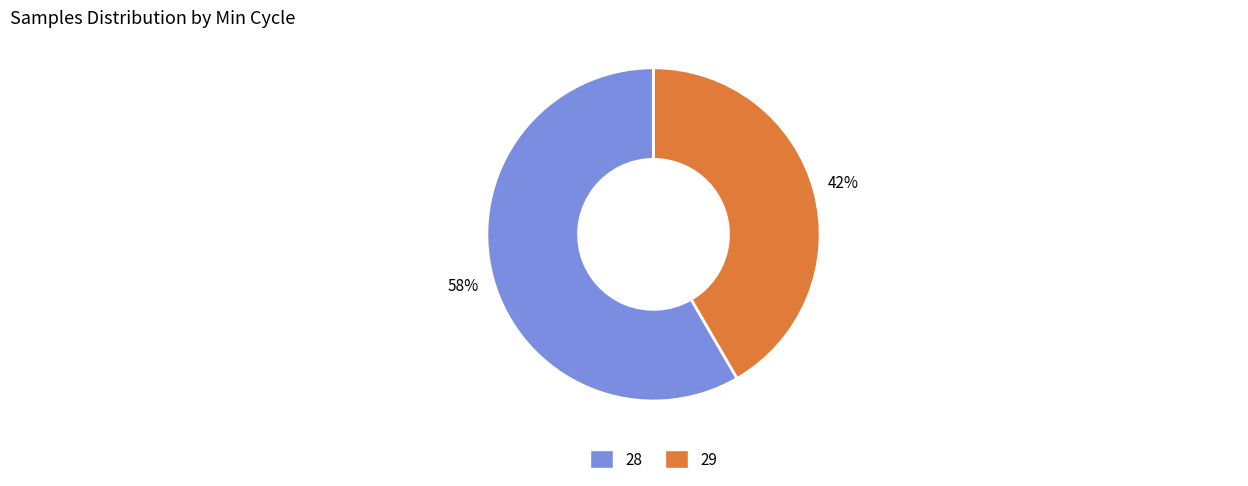

To the nearest percent, what is the average slice percentage?

50%